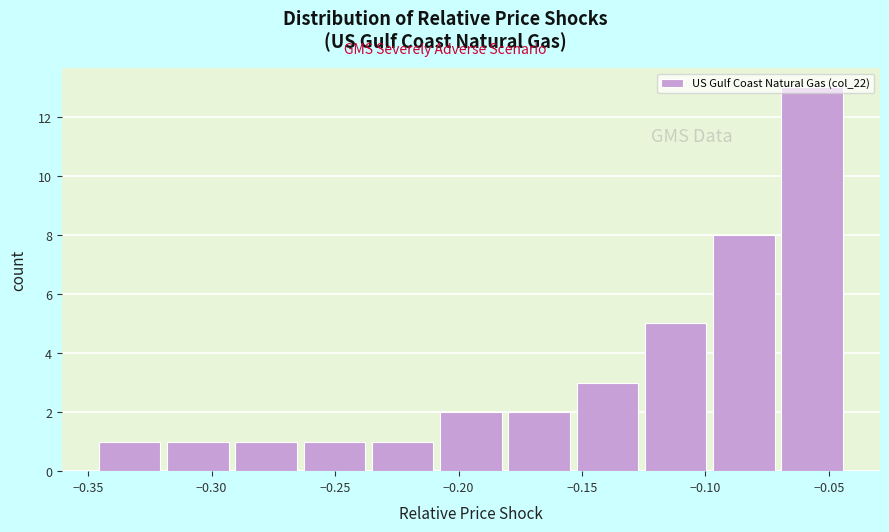

How tall is the bar that spans -0.265 to -0.235 on the x-axis? Neither the bar edges nor the heights are printed on the chart, so give them approximately, as read against the axes.

1